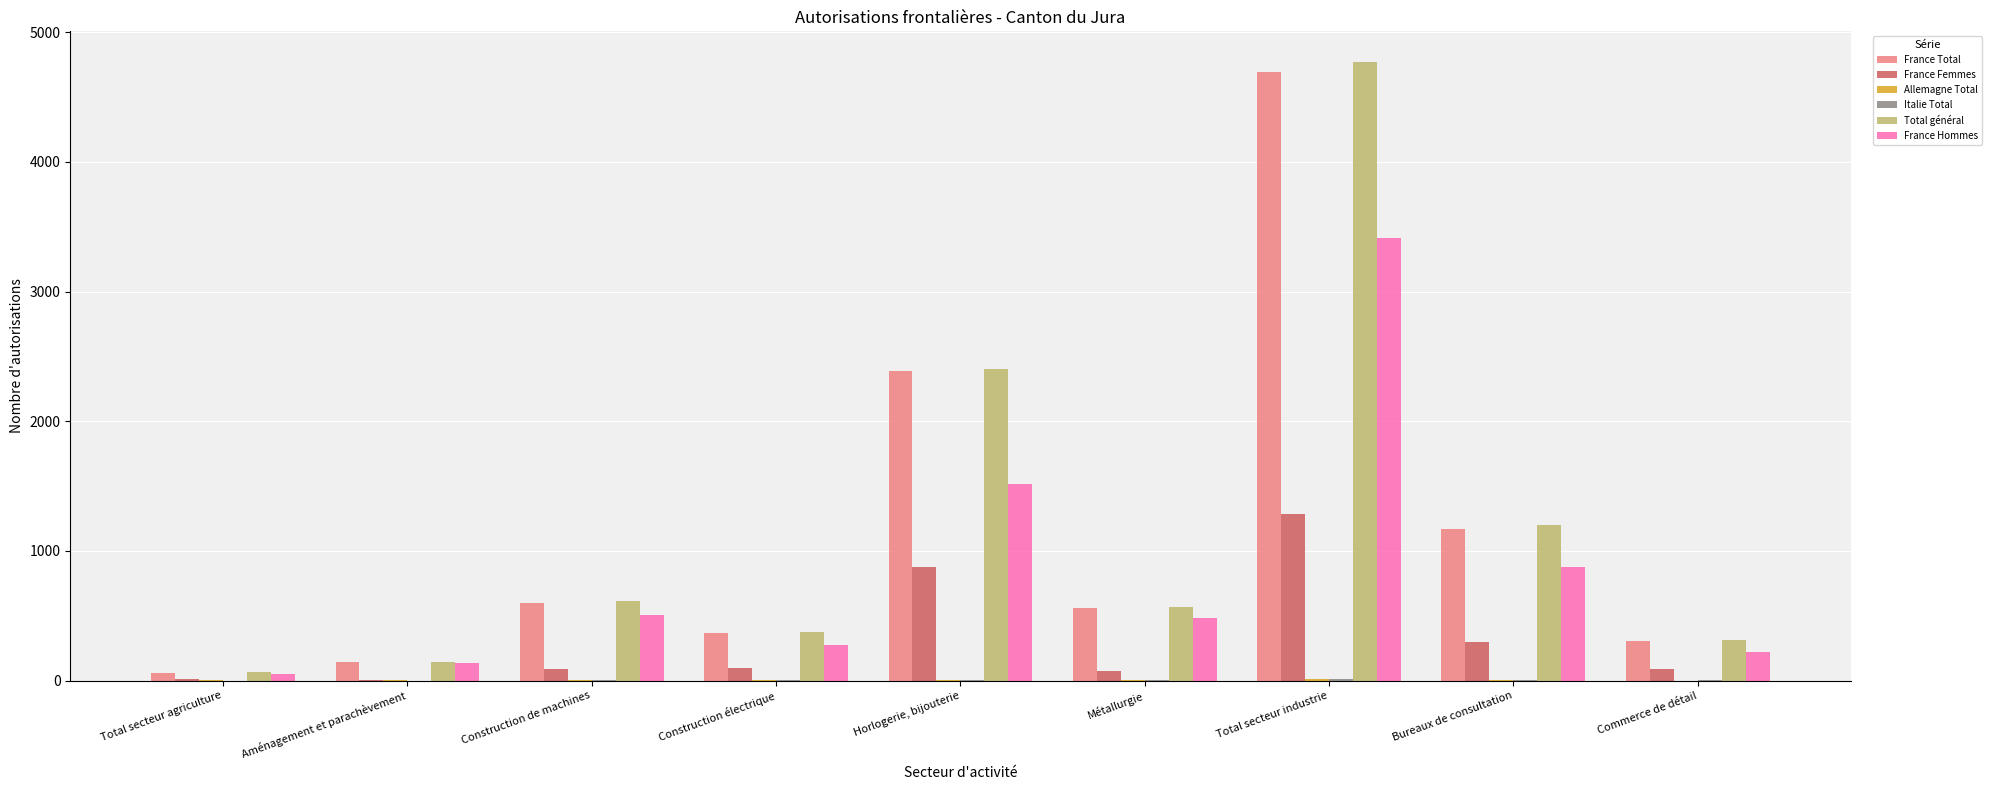

What is the maximum value shown in the chart?

4769